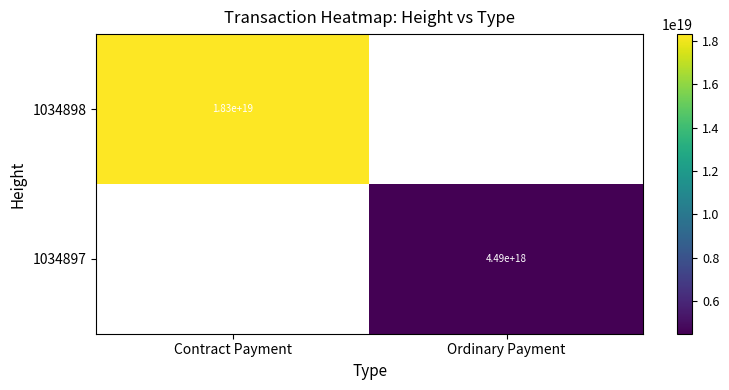

True or false: 1034898 has a value of 18300000000000000000 at Contract Payment.

True